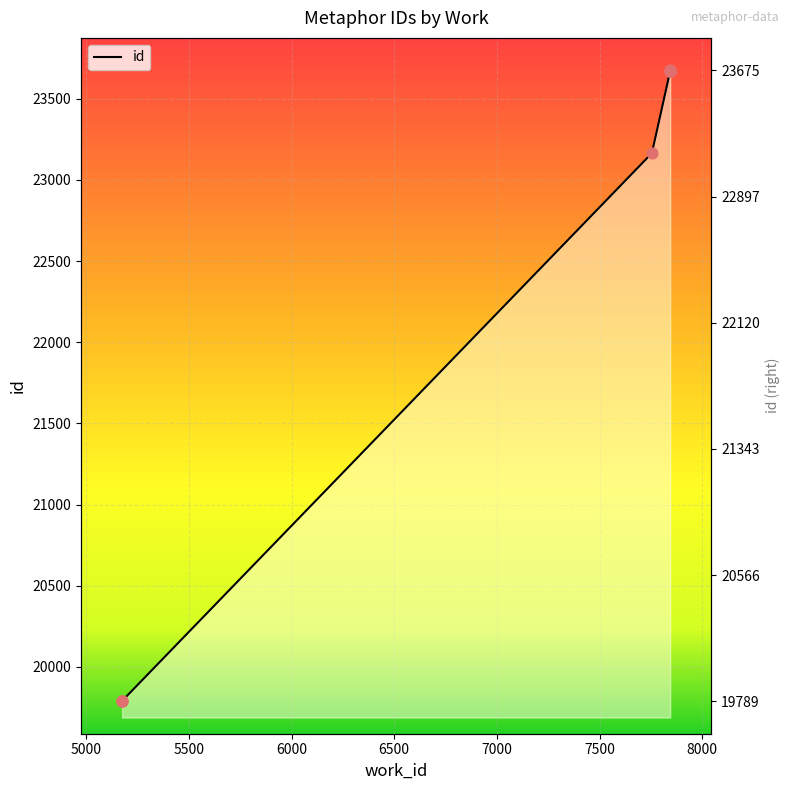

What is the ratio of the value at 5175 to the value at 7844?

0.8